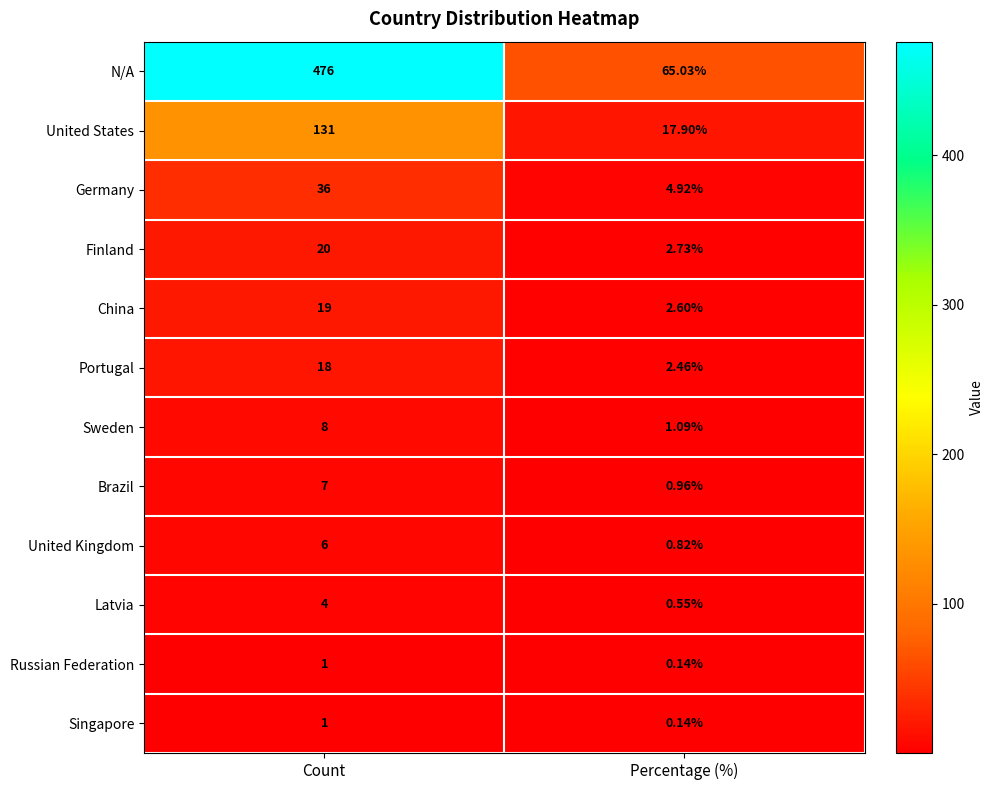

At which label is Germany closest to 20?

Percentage (%)